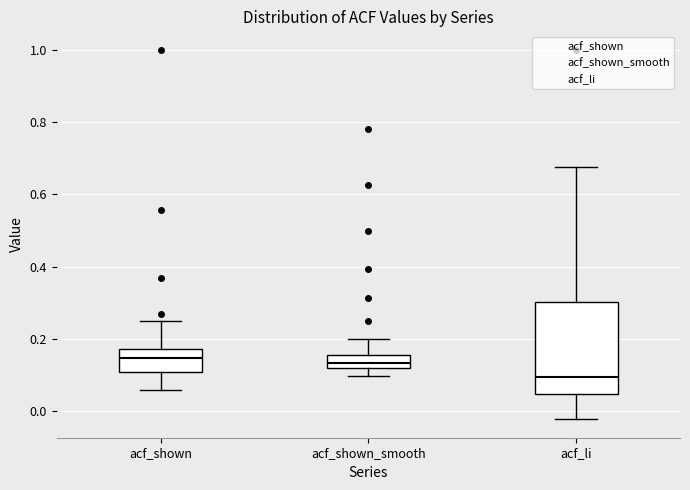

Where is the lower edge of the box for acf_shown_smooth on the y-axis? The values are not printed on the chart, so give them approximately, as read against the axis.

0.12